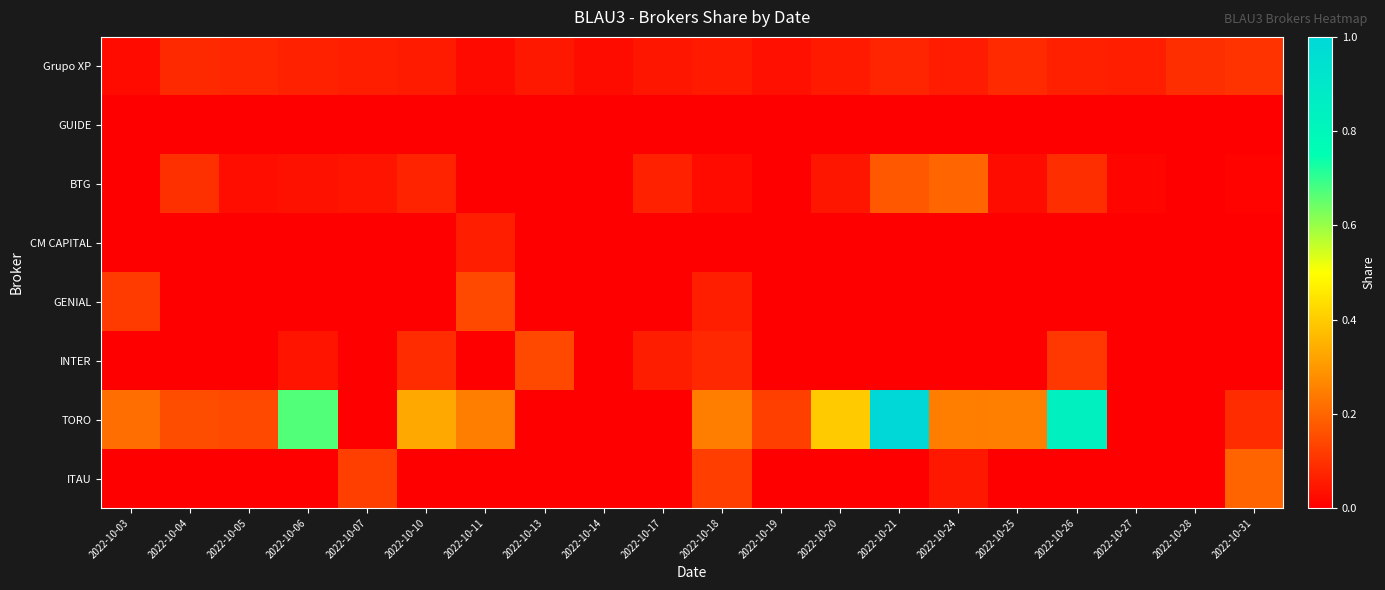

Reading left to right, extract all data points from this chart.

Grupo XP: 2022-10-03=0.0	2022-10-04=0.1	2022-10-05=0.1	2022-10-06=0.1	2022-10-07=0.1	2022-10-10=0.1	2022-10-11=0.0	2022-10-13=0.0	2022-10-14=0.0	2022-10-17=0.0	2022-10-18=0.1	2022-10-19=0.0	2022-10-20=0.1	2022-10-21=0.1	2022-10-24=0.1	2022-10-25=0.1	2022-10-26=0.1	2022-10-27=0.1	2022-10-28=0.1	2022-10-31=0.1
GUIDE: 2022-10-03=0.0	2022-10-04=0.0	2022-10-05=0.0	2022-10-06=0.0	2022-10-07=0.0	2022-10-10=0.0	2022-10-11=0.0	2022-10-13=0.0	2022-10-14=0.0	2022-10-17=0.0	2022-10-18=0.0	2022-10-19=0.0	2022-10-20=0.0	2022-10-21=0.0	2022-10-24=0.0	2022-10-25=0.0	2022-10-26=0.0	2022-10-27=0.0	2022-10-28=0.0	2022-10-31=0.0
BTG: 2022-10-03=0.0	2022-10-04=0.1	2022-10-05=0.0	2022-10-06=0.0	2022-10-07=0.0	2022-10-10=0.1	2022-10-11=0.0	2022-10-13=0.0	2022-10-14=0.0	2022-10-17=0.1	2022-10-18=0.0	2022-10-19=0.0	2022-10-20=0.0	2022-10-21=0.2	2022-10-24=0.2	2022-10-25=0.0	2022-10-26=0.1	2022-10-27=0.0	2022-10-28=0.0	2022-10-31=0.0
CM CAPITAL: 2022-10-03=0.0	2022-10-04=0.0	2022-10-05=0.0	2022-10-06=0.0	2022-10-07=0.0	2022-10-10=0.0	2022-10-11=0.1	2022-10-13=0.0	2022-10-14=0.0	2022-10-17=0.0	2022-10-18=0.0	2022-10-19=0.0	2022-10-20=0.0	2022-10-21=0.0	2022-10-24=0.0	2022-10-25=0.0	2022-10-26=0.0	2022-10-27=0.0	2022-10-28=0.0	2022-10-31=0.0
GENIAL: 2022-10-03=0.1	2022-10-04=0.0	2022-10-05=0.0	2022-10-06=0.0	2022-10-07=0.0	2022-10-10=0.0	2022-10-11=0.1	2022-10-13=0.0	2022-10-14=0.0	2022-10-17=0.0	2022-10-18=0.1	2022-10-19=0.0	2022-10-20=0.0	2022-10-21=0.0	2022-10-24=0.0	2022-10-25=0.0	2022-10-26=0.0	2022-10-27=0.0	2022-10-28=0.0	2022-10-31=0.0
INTER: 2022-10-03=0.0	2022-10-04=0.0	2022-10-05=0.0	2022-10-06=0.0	2022-10-07=0.0	2022-10-10=0.1	2022-10-11=0.0	2022-10-13=0.1	2022-10-14=0.0	2022-10-17=0.1	2022-10-18=0.1	2022-10-19=0.0	2022-10-20=0.0	2022-10-21=0.0	2022-10-24=0.0	2022-10-25=0.0	2022-10-26=0.1	2022-10-27=0.0	2022-10-28=0.0	2022-10-31=0.0
TORO: 2022-10-03=0.2	2022-10-04=0.2	2022-10-05=0.1	2022-10-06=0.7	2022-10-07=0.0	2022-10-10=0.3	2022-10-11=0.2	2022-10-13=0.0	2022-10-14=0.0	2022-10-17=0.0	2022-10-18=0.2	2022-10-19=0.1	2022-10-20=0.4	2022-10-21=1.0	2022-10-24=0.2	2022-10-25=0.3	2022-10-26=0.8	2022-10-27=0.0	2022-10-28=0.0	2022-10-31=0.1
ITAU: 2022-10-03=0.0	2022-10-04=0.0	2022-10-05=0.0	2022-10-06=0.0	2022-10-07=0.1	2022-10-10=0.0	2022-10-11=0.0	2022-10-13=0.0	2022-10-14=0.0	2022-10-17=0.0	2022-10-18=0.1	2022-10-19=0.0	2022-10-20=0.0	2022-10-21=0.0	2022-10-24=0.0	2022-10-25=0.0	2022-10-26=0.0	2022-10-27=0.0	2022-10-28=0.0	2022-10-31=0.2